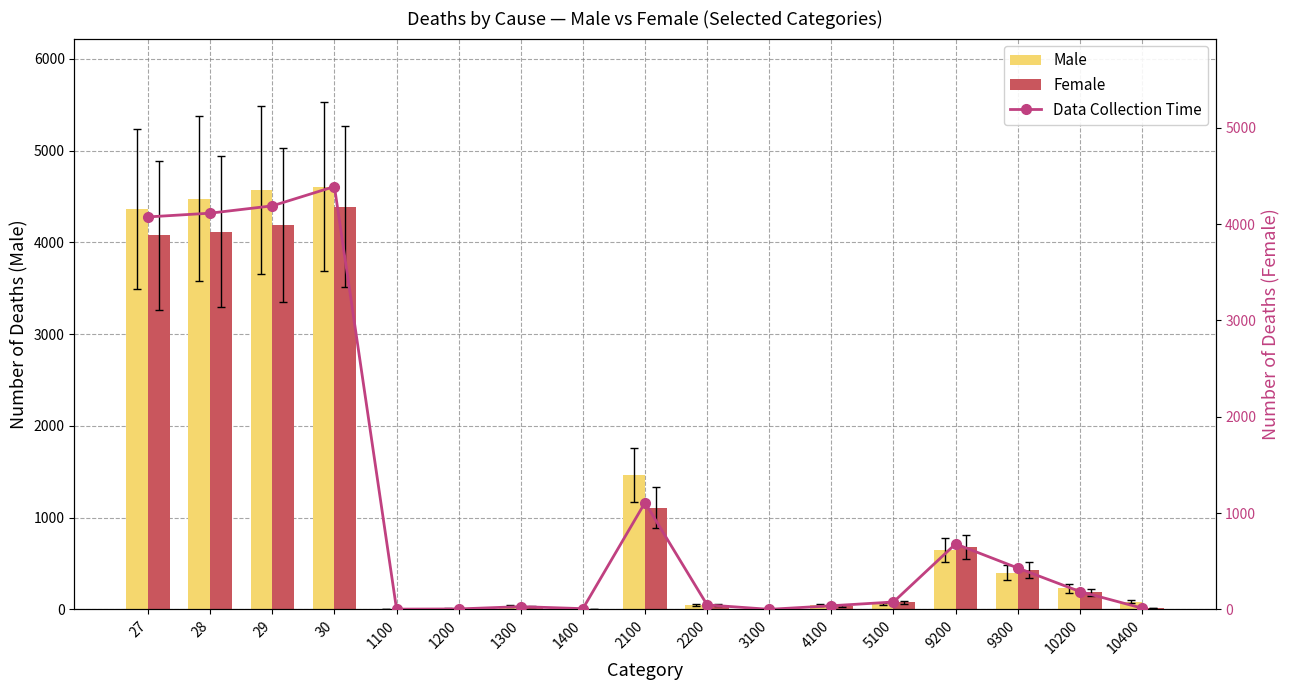

What is the value of the Female bar at the 17th from the left?

14